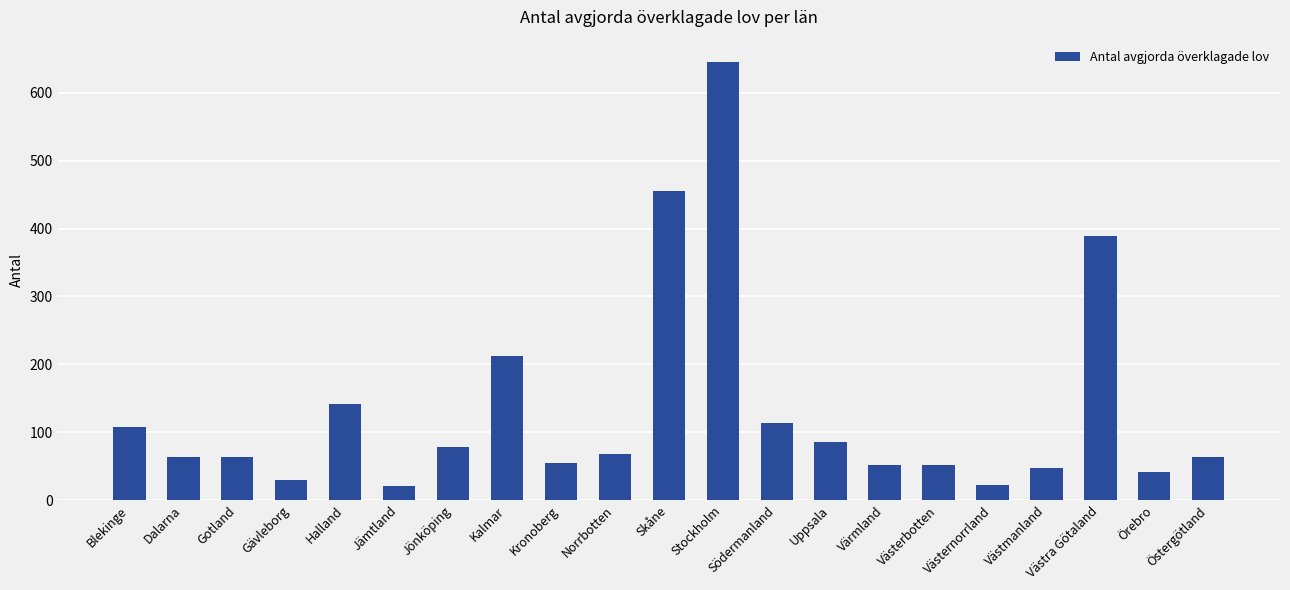

What is the maximum value shown in the chart?

646